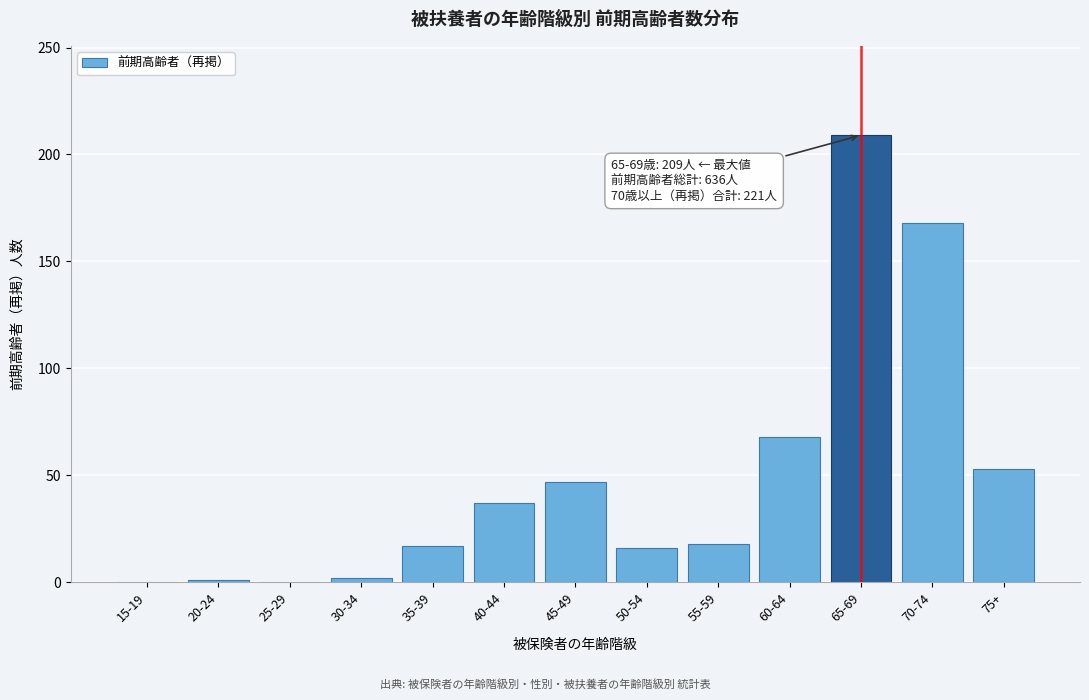

What is the maximum value shown in the chart?

209